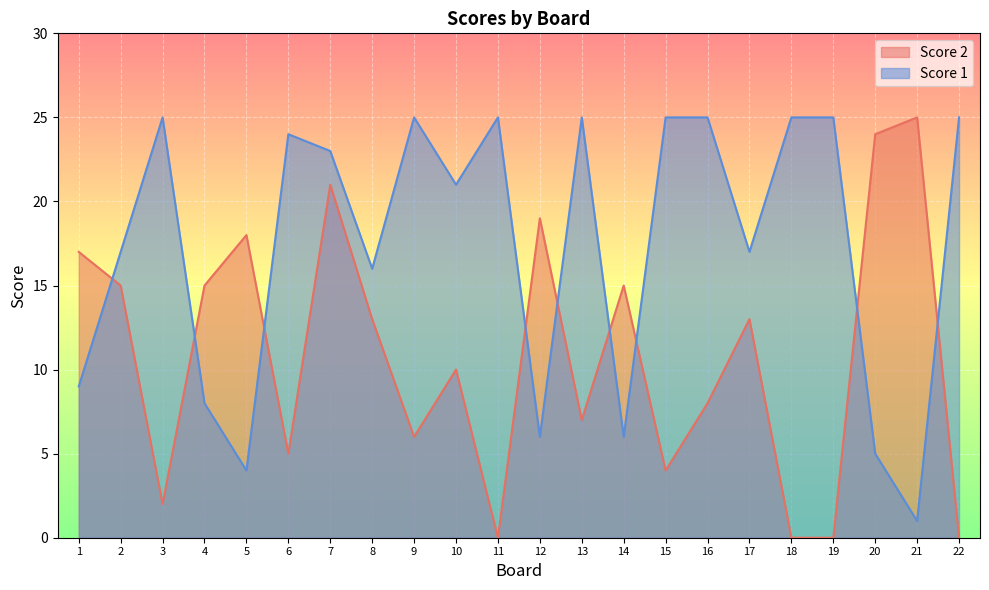

What is the total value across all series at 18?

25